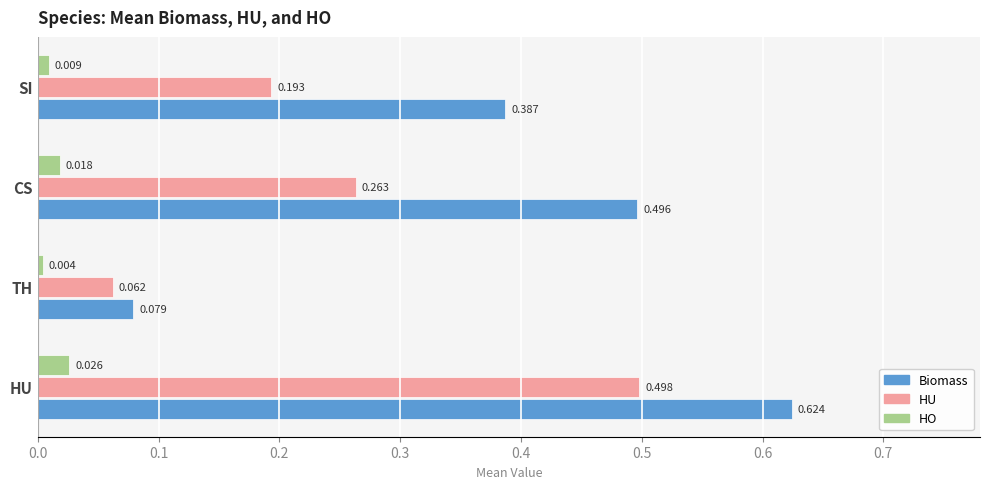

At which category is the sum across all series the highest?

HU